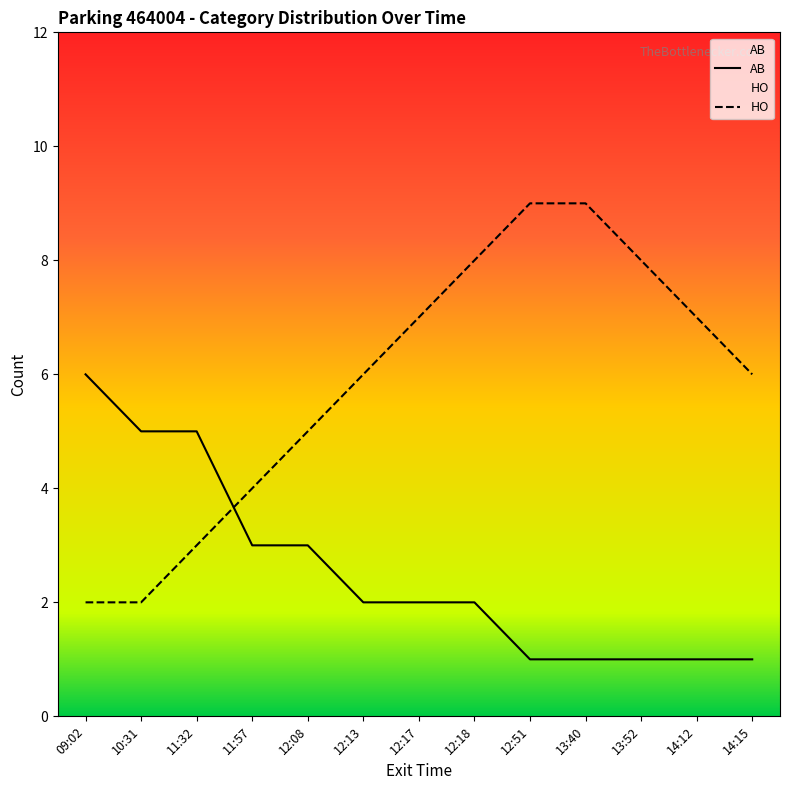

How many HO values are between 4 and 8?

8